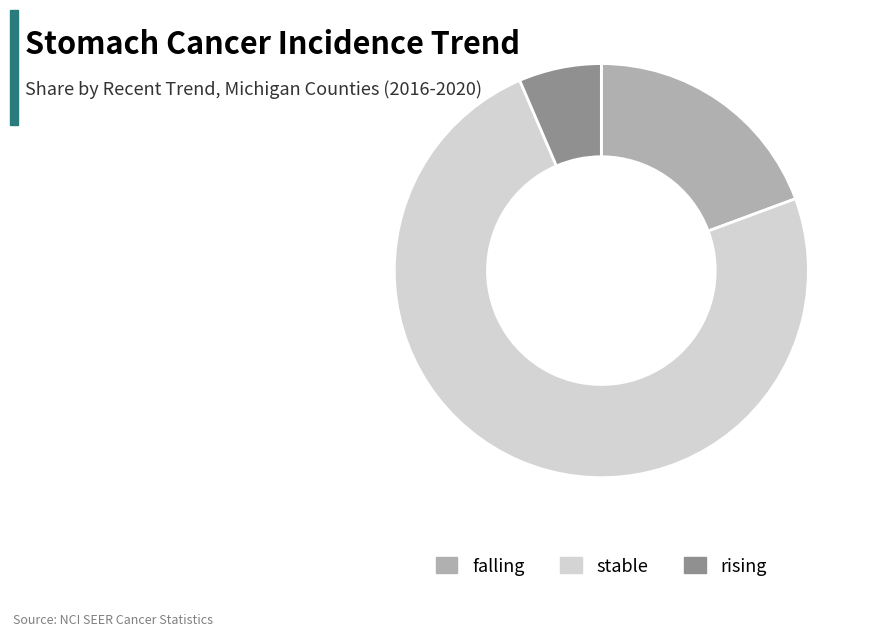

True or false: stable accounts for 82% of the total.

False